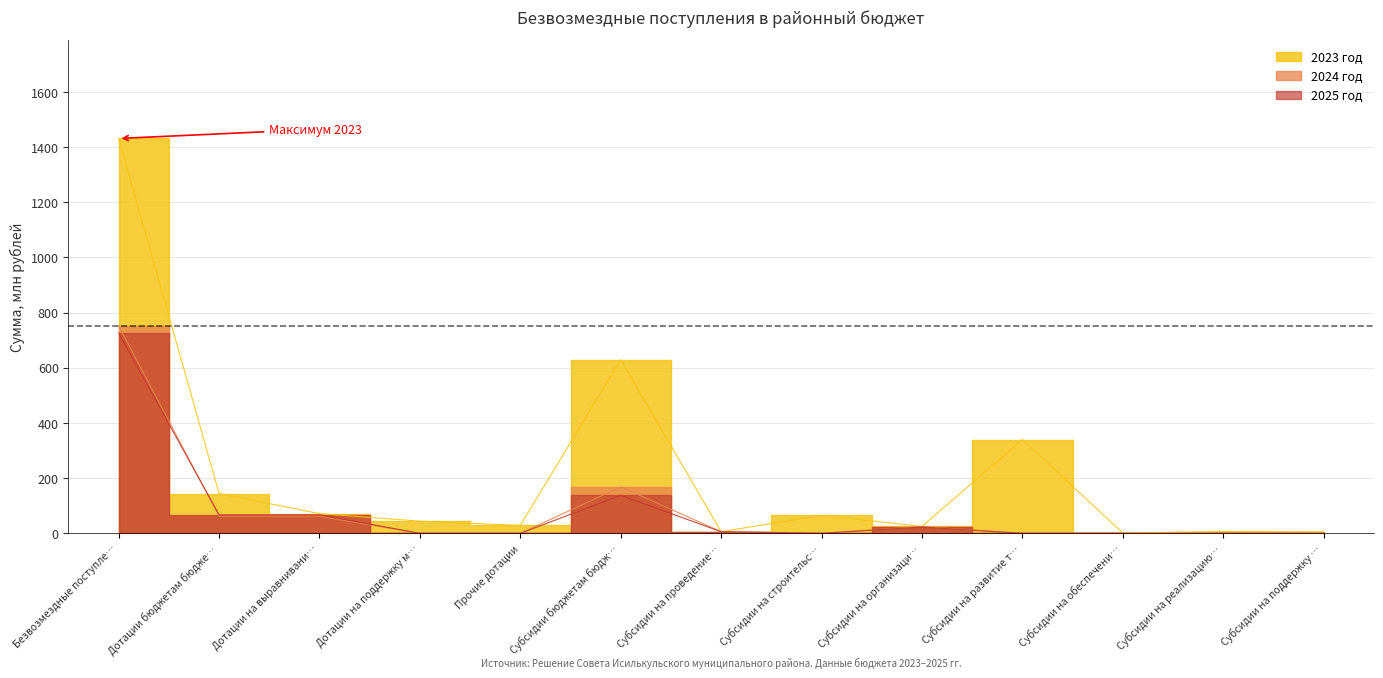

Reading right to left, extract all data points from this chart.

2023 год: 5.5	6.5	1.5	340.1	25.0	65.3	6.1	629.7	28.7	44.2	71.5	144.4	1431.4
2024 год: 0.0	0.0	0.0	0.0	24.9	0.0	6.0	168.5	0.0	0.0	61.9	61.9	751.7
2025 год: 0.0	0.0	0.0	0.0	22.9	0.0	6.0	138.1	0.0	0.0	67.2	67.2	726.6